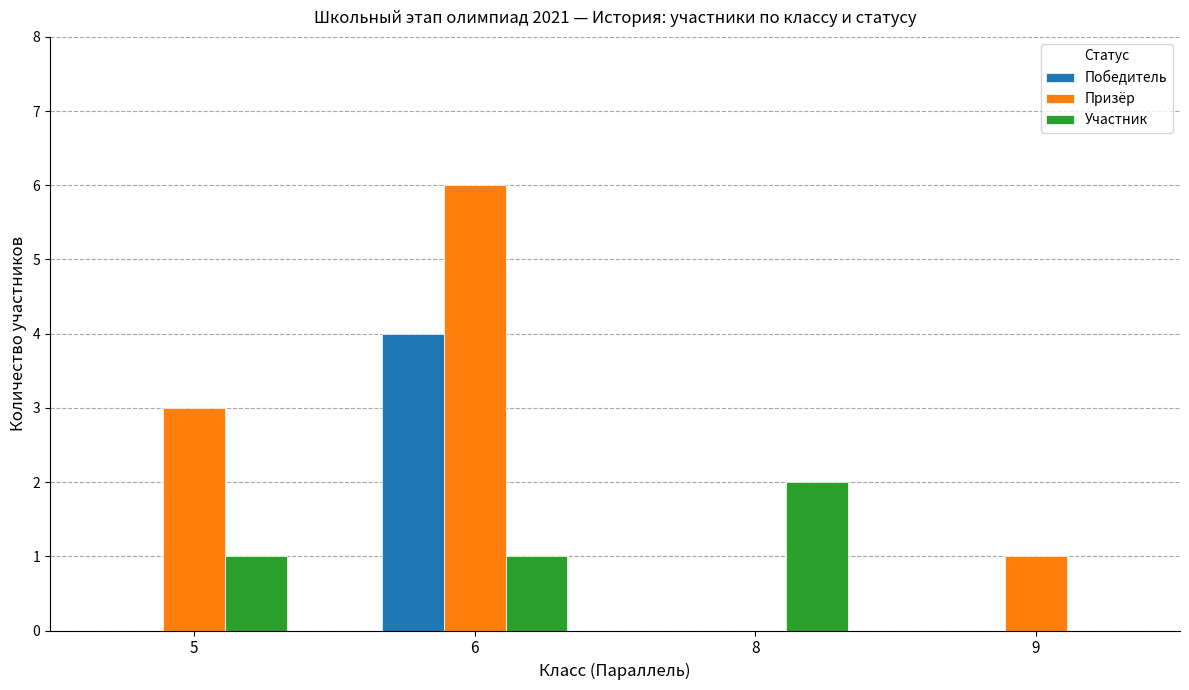

Is the value of Победитель at 9 greater than the value of Призёр at 5?

No